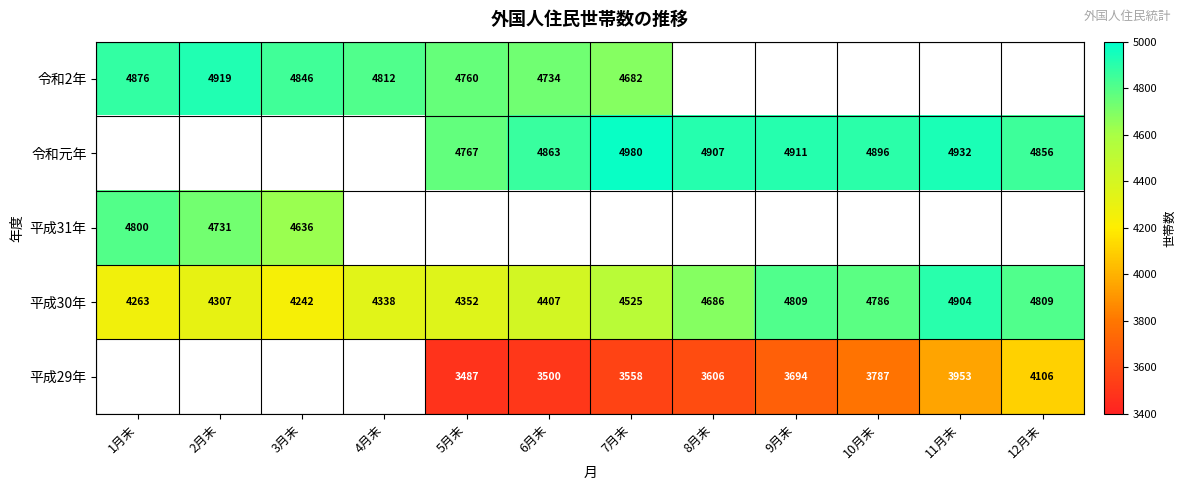

The 令和元年 series shows 6606 at 6月末. True or false?

False